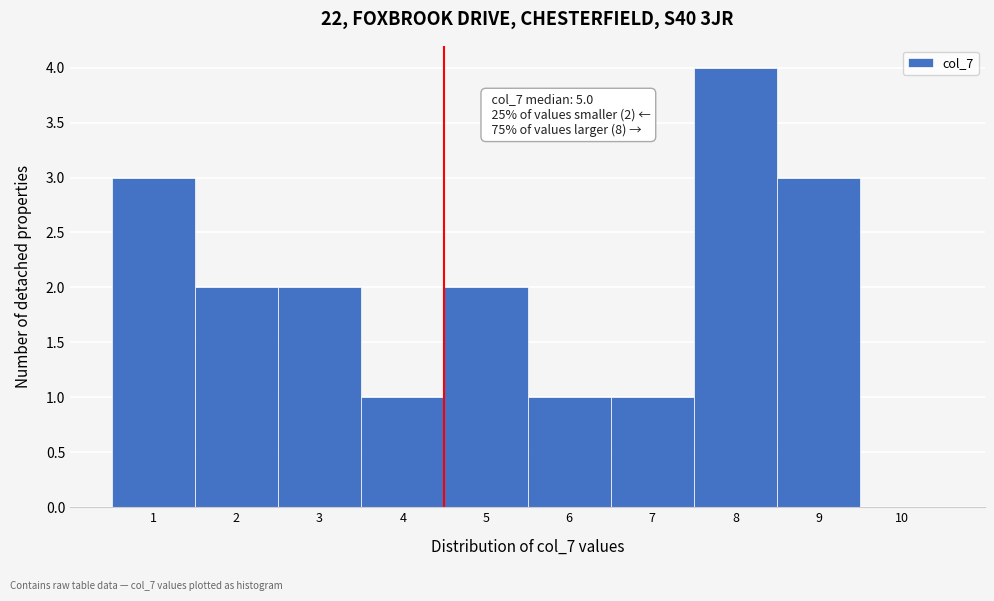

Which range on the x-axis has the tallest bar?

7.5 to 8.5